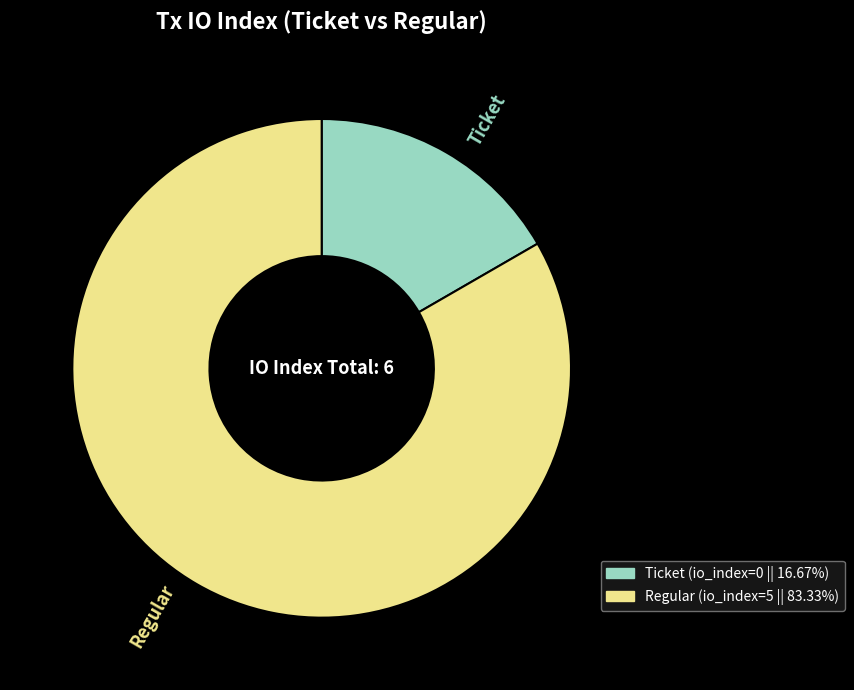

Does any single category account for the majority?

Yes